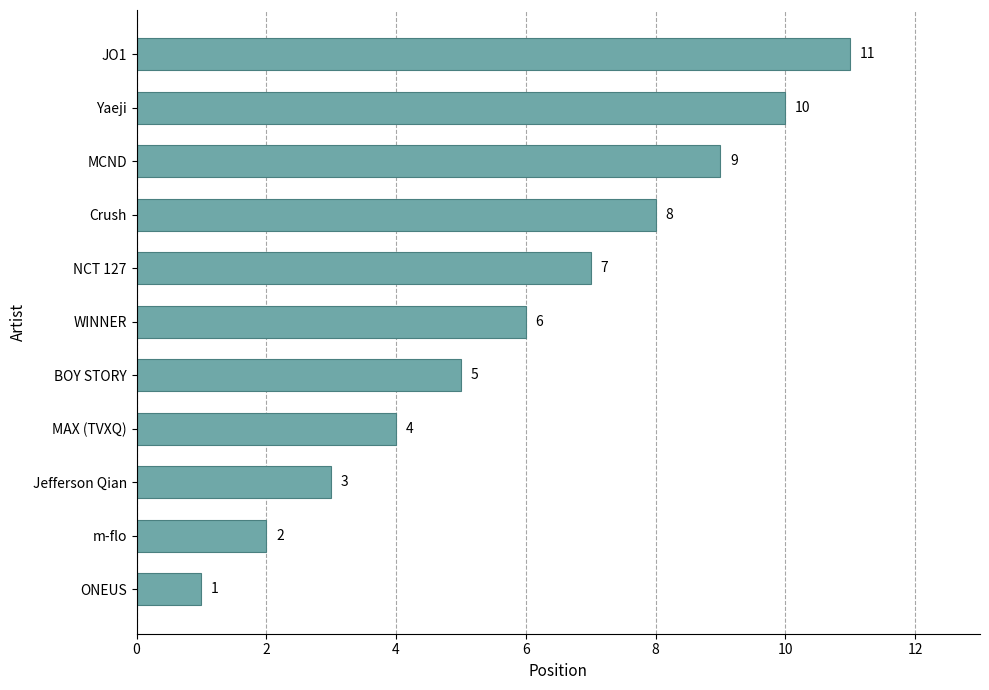

Rank the categories by value from lowest to highest.

ONEUS, m-flo, Jefferson Qian, MAX (TVXQ), BOY STORY, WINNER, NCT 127, Crush, MCND, Yaeji, JO1